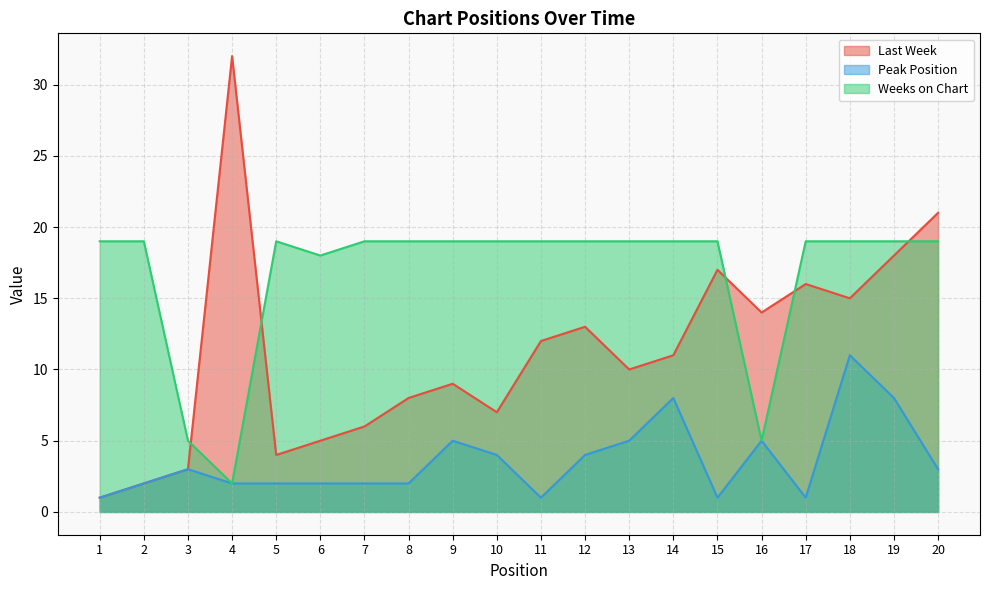

Rank the series by their maximum value, from lowest to highest.

Peak Position, Weeks on Chart, Last Week